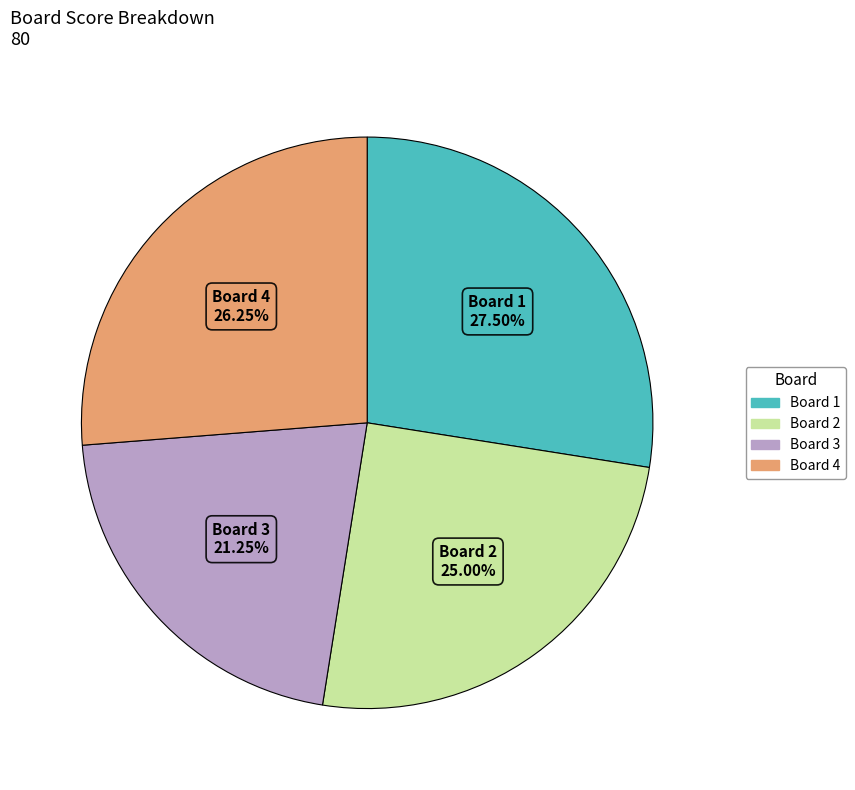

Is there any slice that represents more than half of the pie?

No